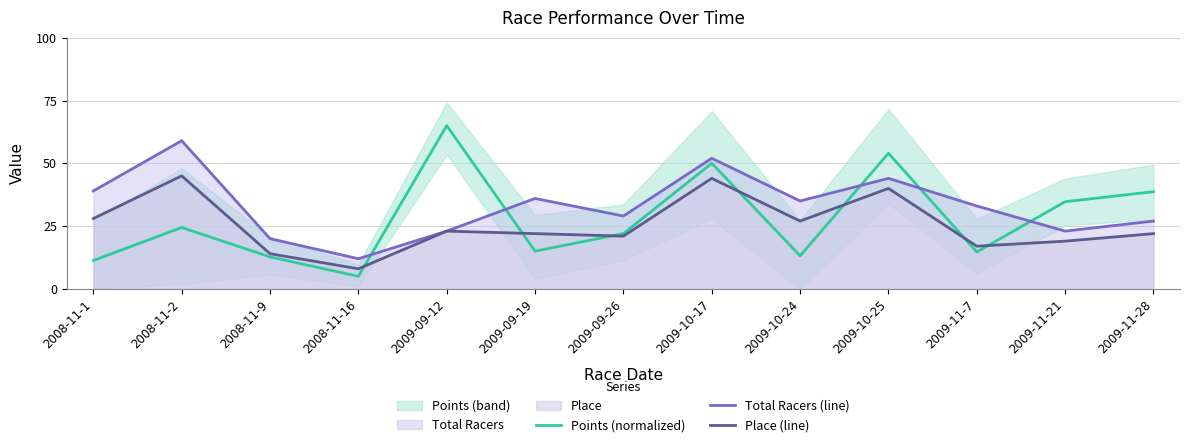

The value of Points (normalized) at 2009-10-24 is 13.2. True or false?

True